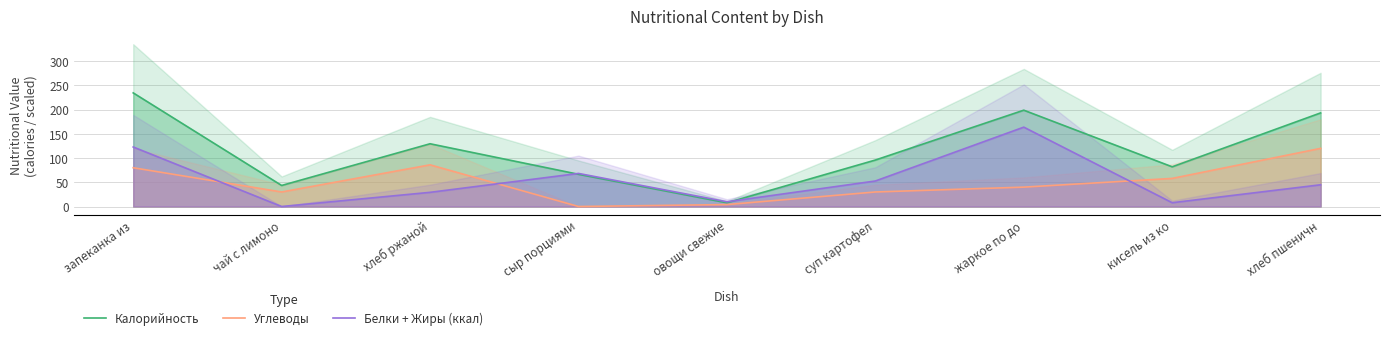

What is the difference between the Белки + Жиры (ккал) values at сыр порциями and хлеб ржаной?

39.0